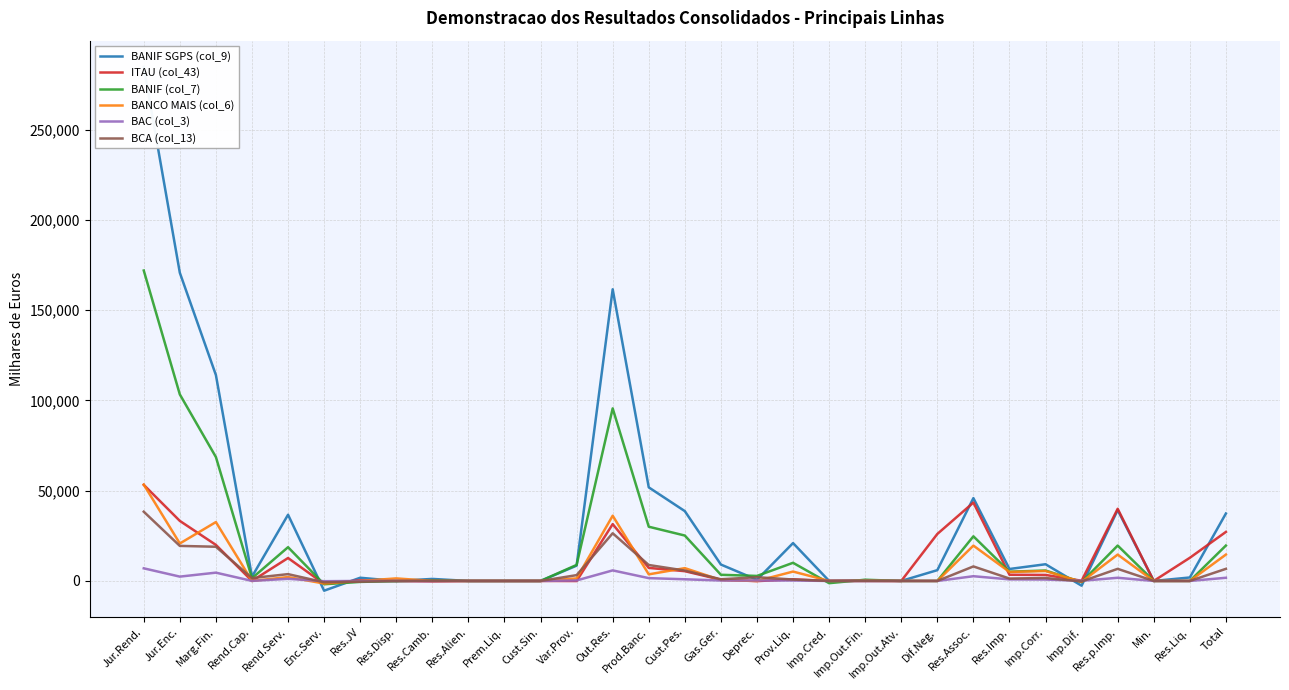

What is the difference between the BANIF (col_7) values at Res.Disp. and Jur.Enc.?

103436